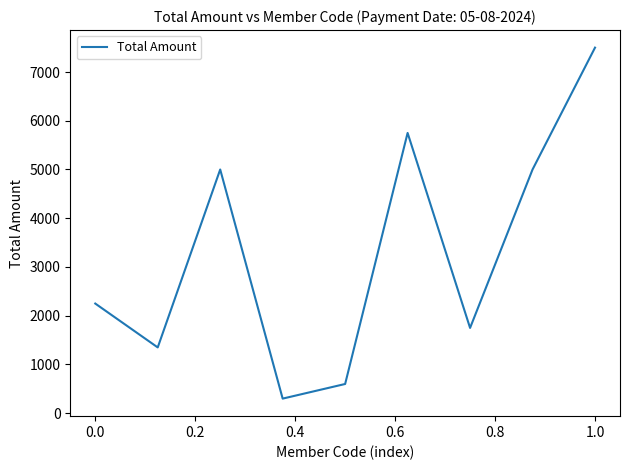

What is the greatest value displayed?

7500